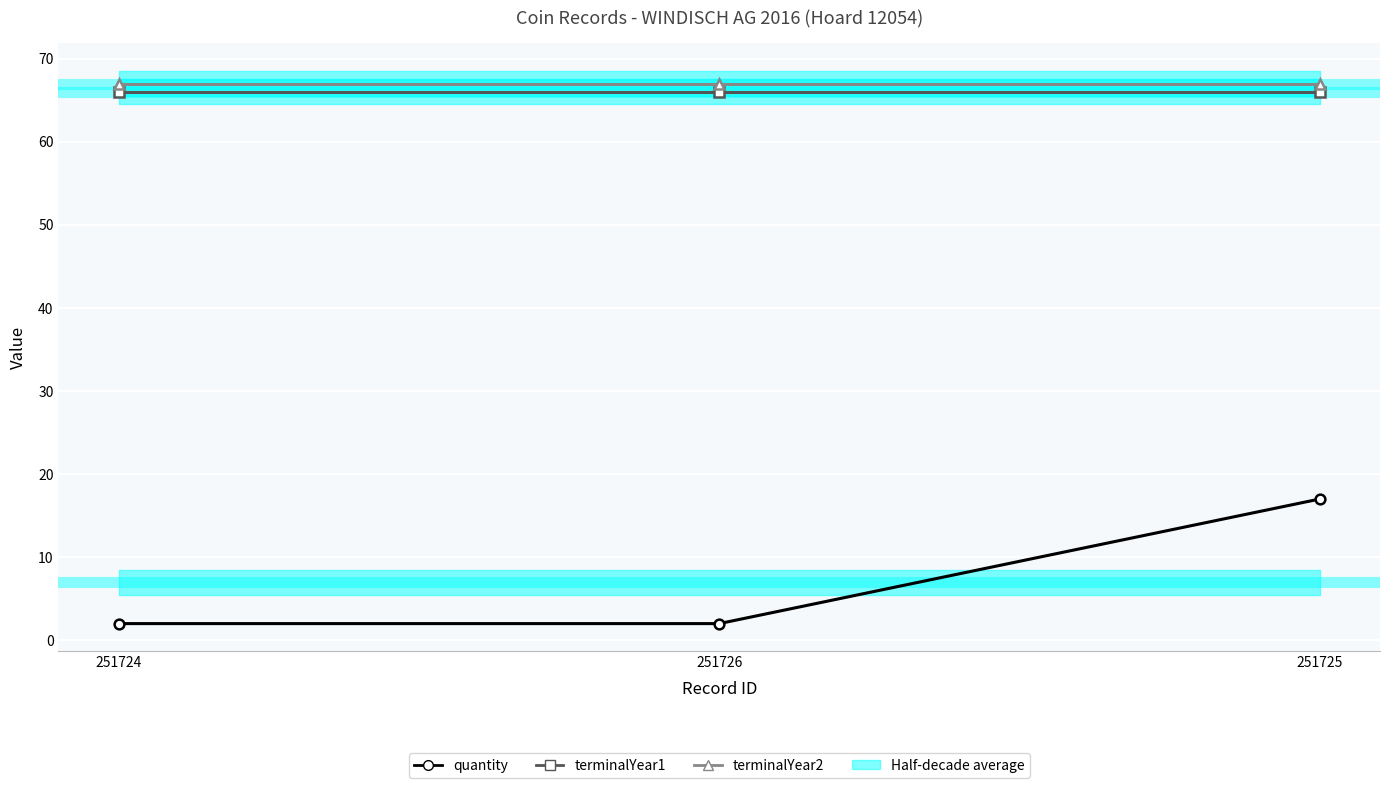

The value of quantity at 251724 is 1. True or false?

False